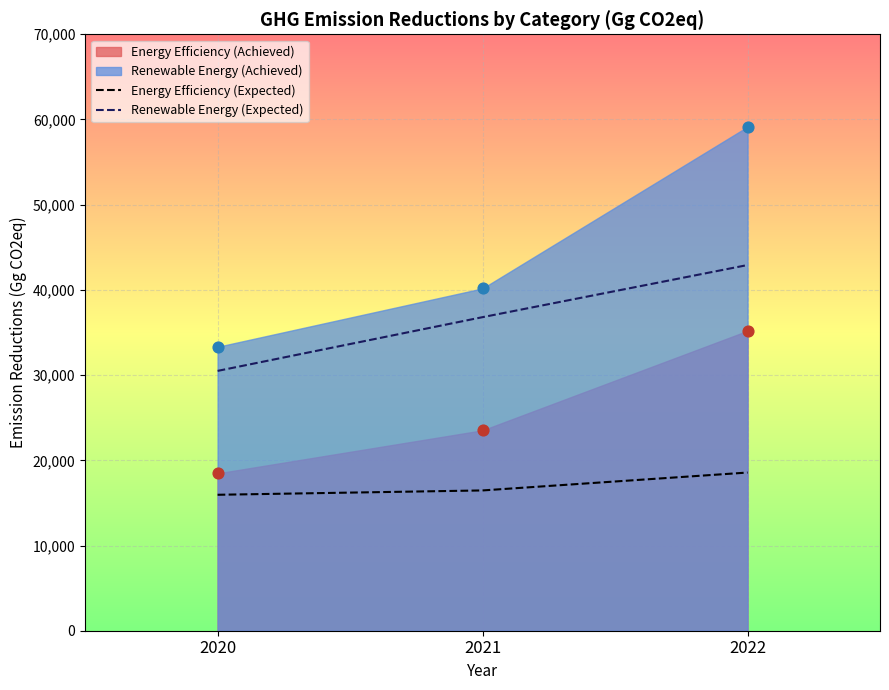

Which series has the largest total across all categories?

Renewable Energy (Expected)